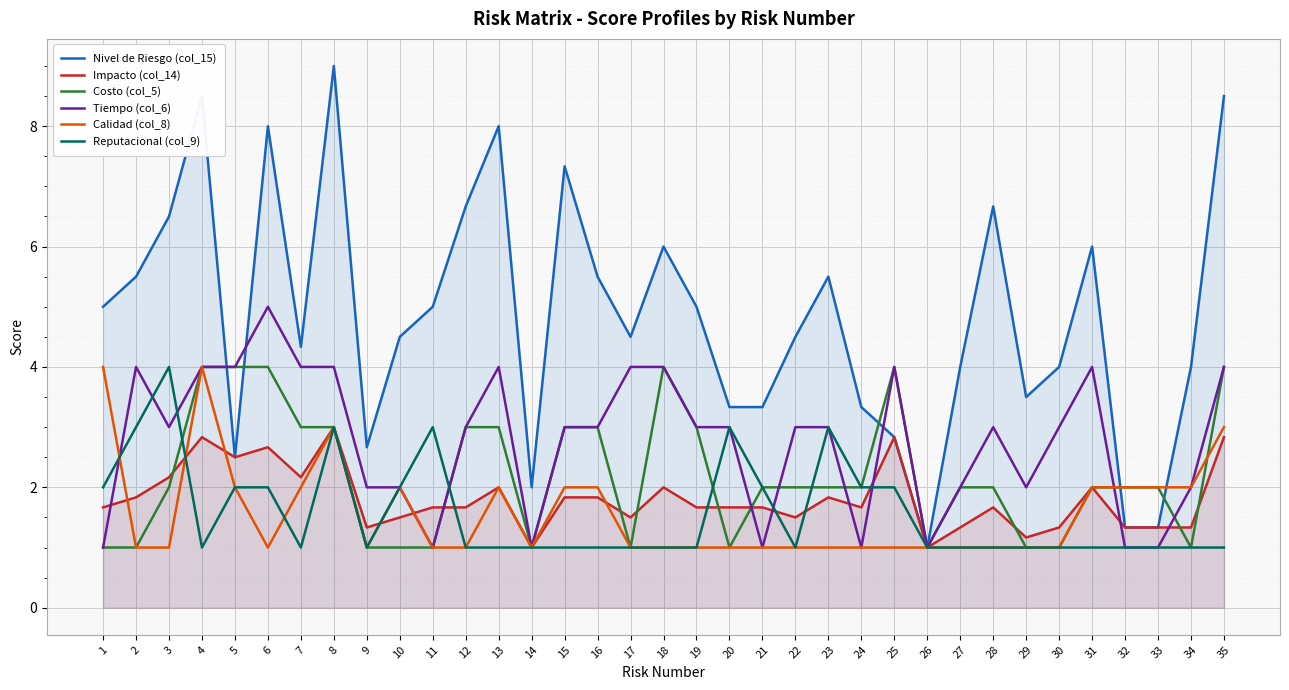

Where is the first local maximum for Reputacional (col_9)?

3